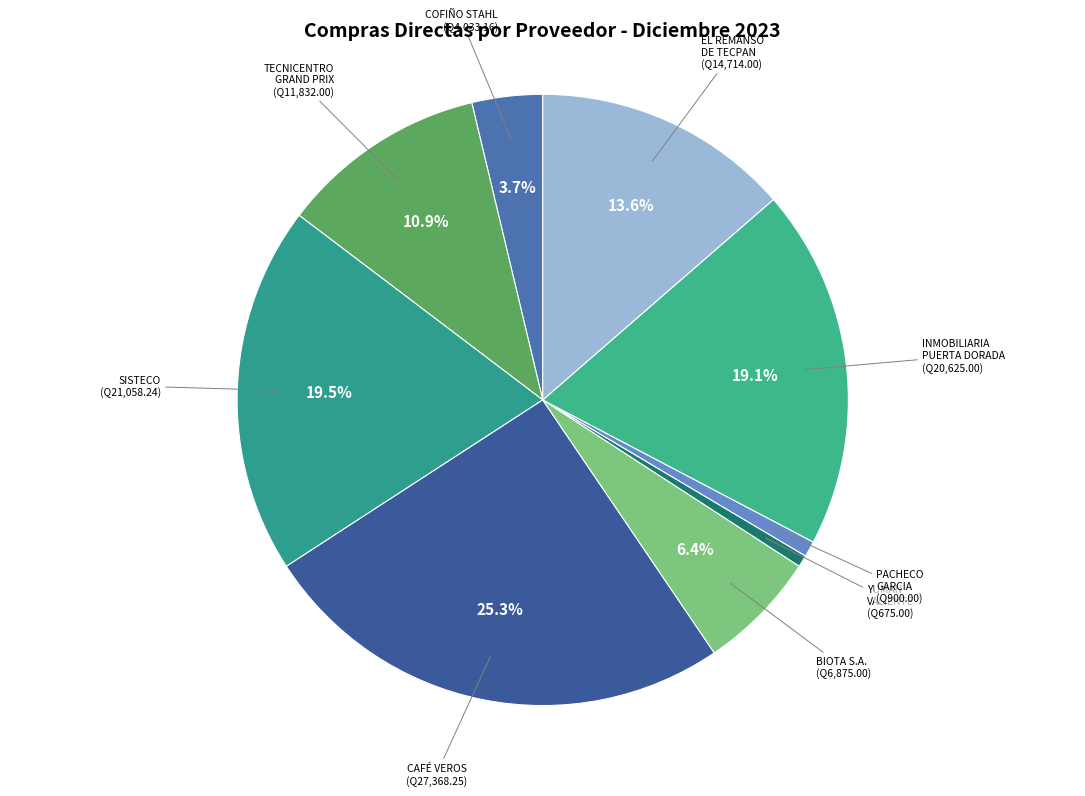

What is the largest slice in the pie chart?

CAFÉ VEROS